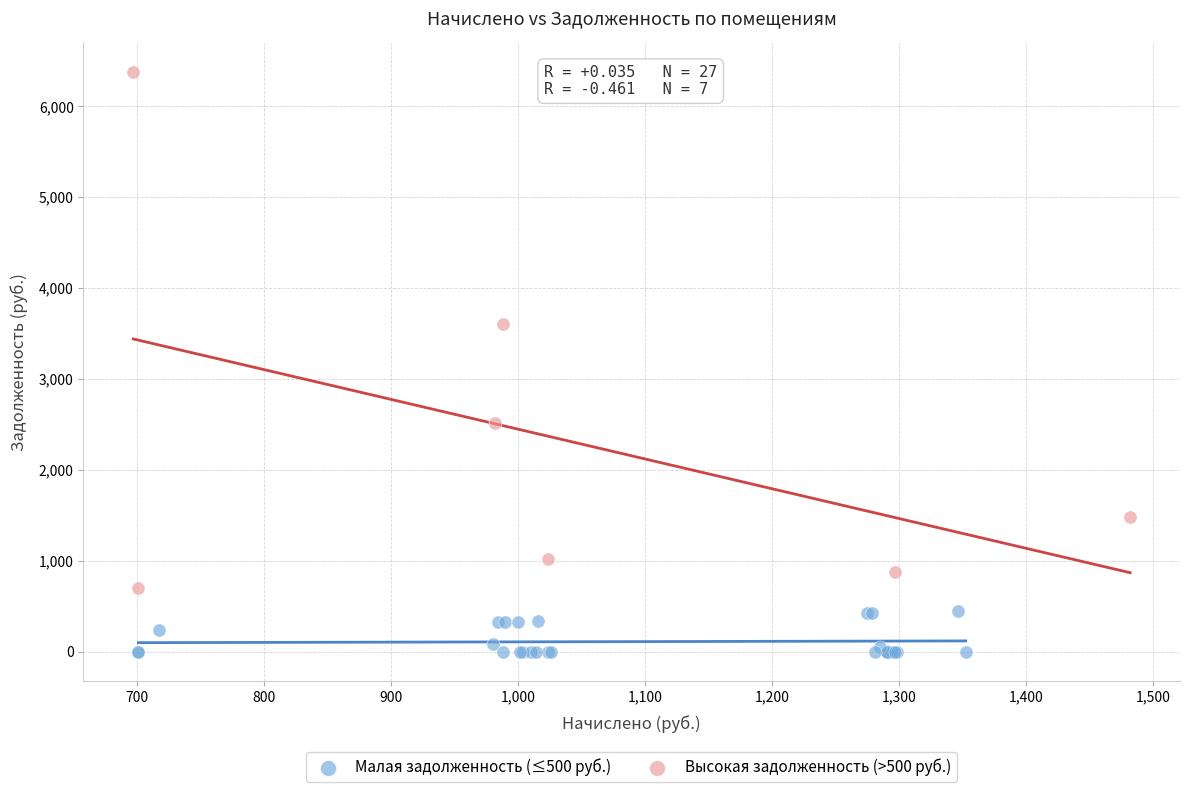

Which series has the largest Y range (max minus min)?

Высокая задолженность (>500 руб.)